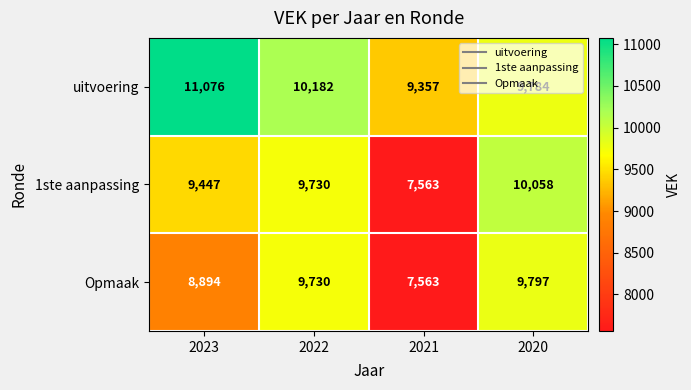

Rank the series by their maximum value, from lowest to highest.

Opmaak, 1ste aanpassing, uitvoering